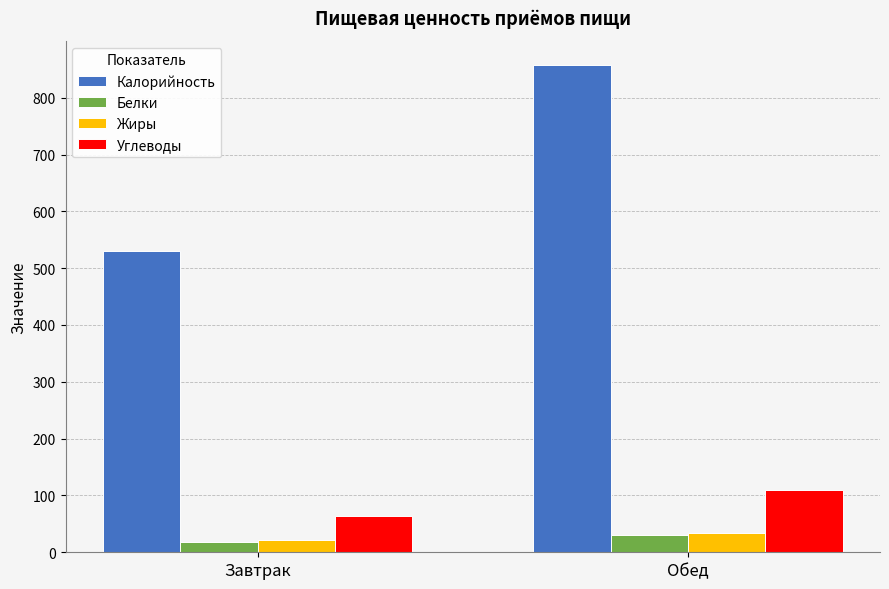

What is the minimum value shown in the chart?

18.0